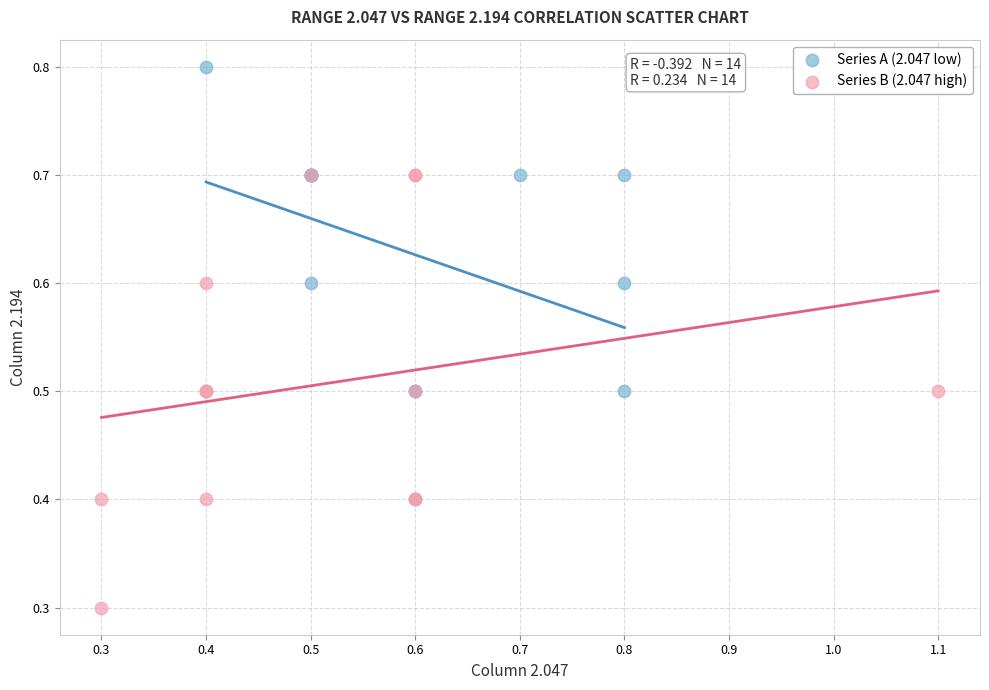

Which series contains the lowest Y value?

Series B (2.047 high)